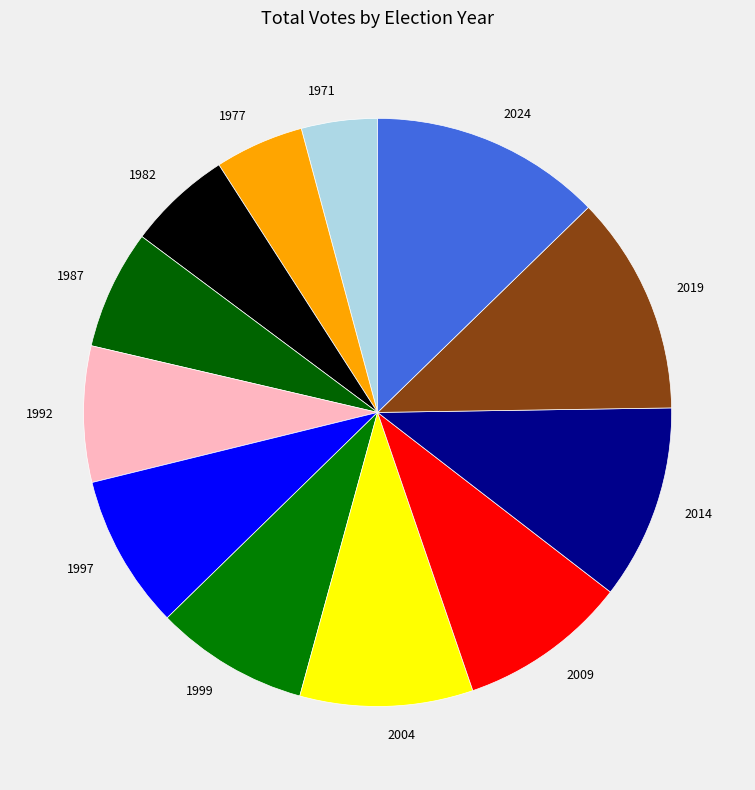

Is the sum of 1971 and 2019 greater than half?

No